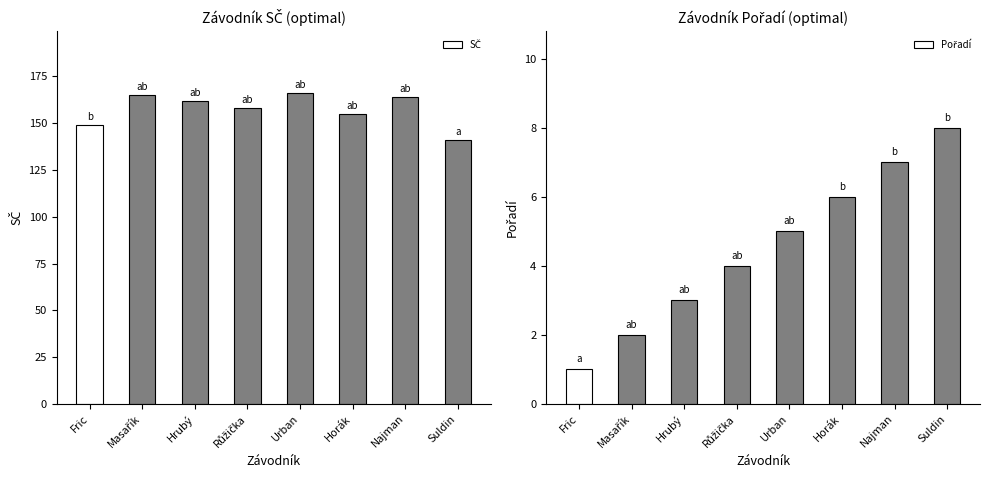

Rank the categories by Pořadí value from highest to lowest.

Suldin, Najman, Horák, Urban, Růžička, Hrubý, Masařík, Fric